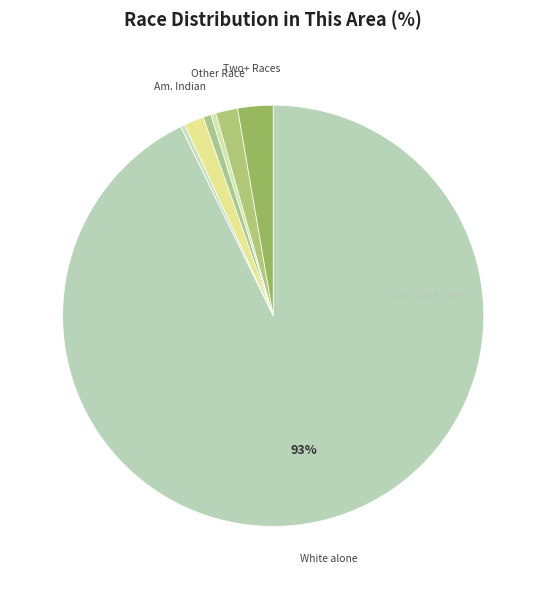

What is the largest slice in the pie chart?

White alone